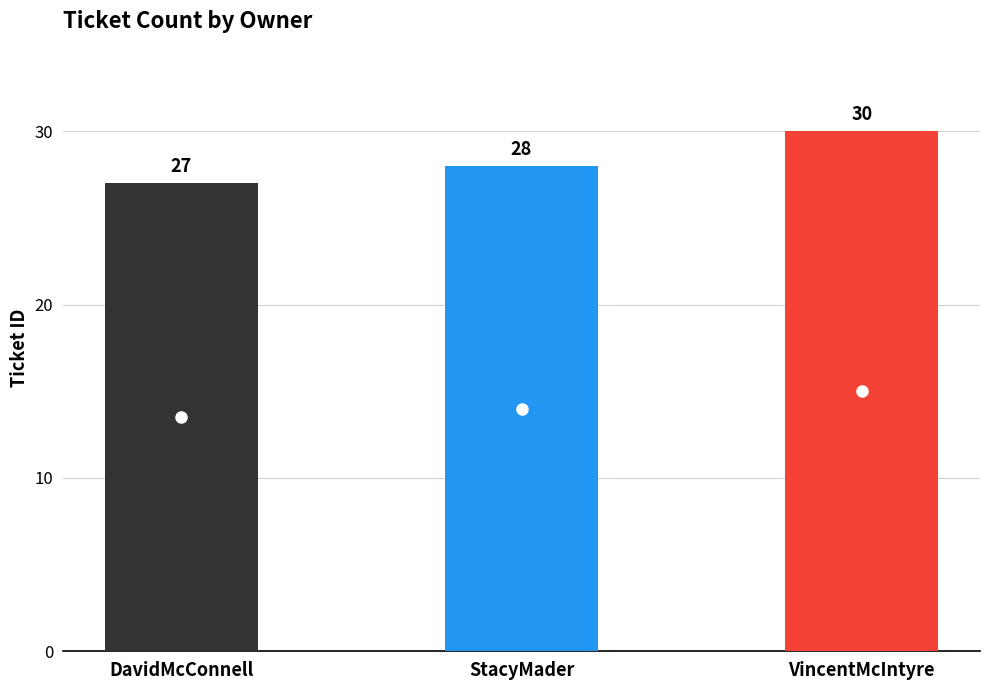

What is the value of the 3rd bar from the left?

30